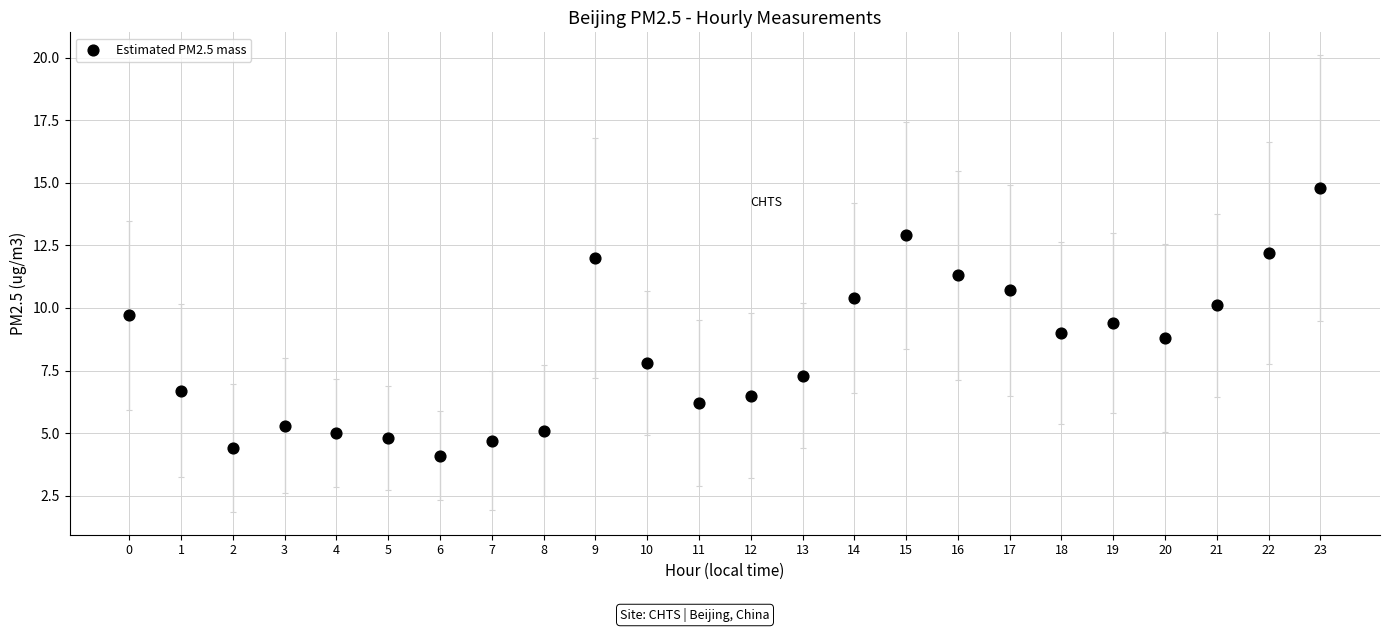

What is the range of Y values (max minus min)?

10.7